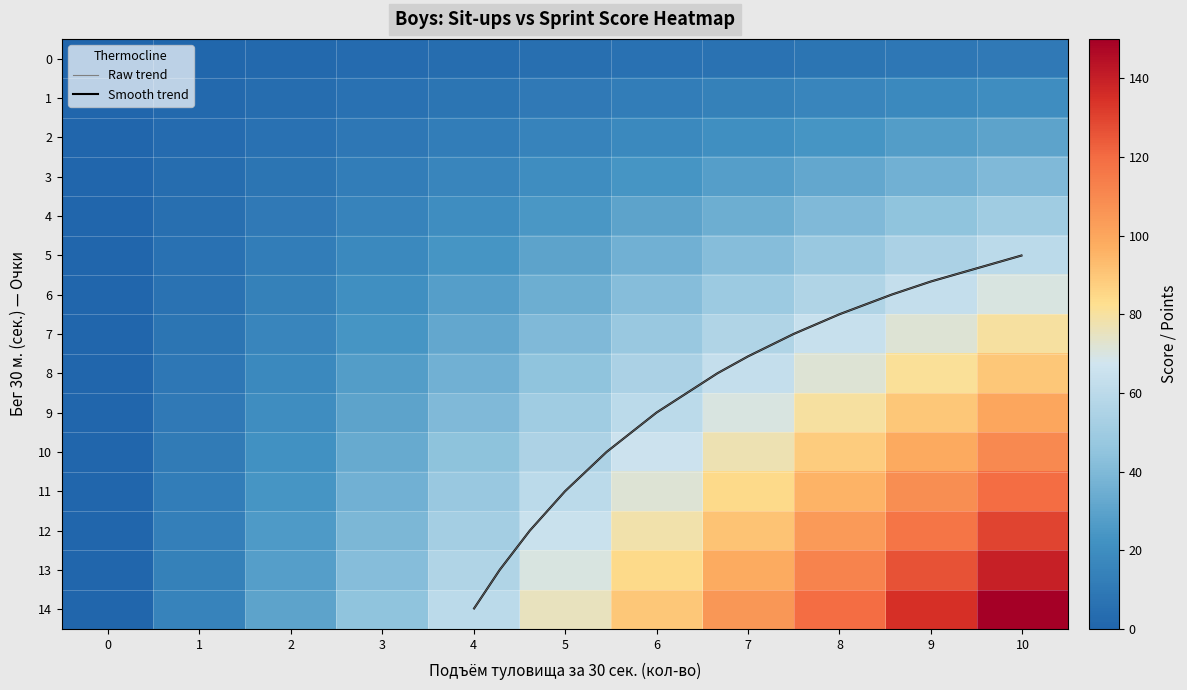

At which category does the chart reach its peak across all series?

10